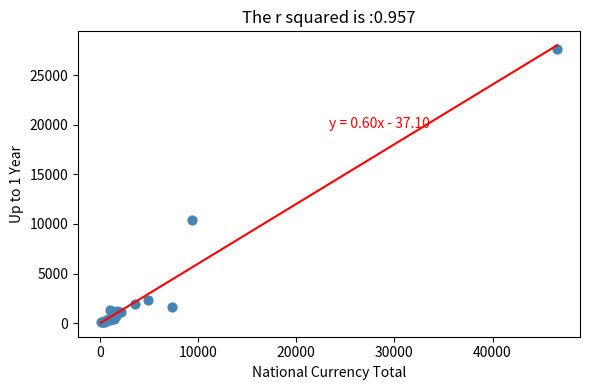

What Y value in the scatter plot is closest to 13825?

10431.2